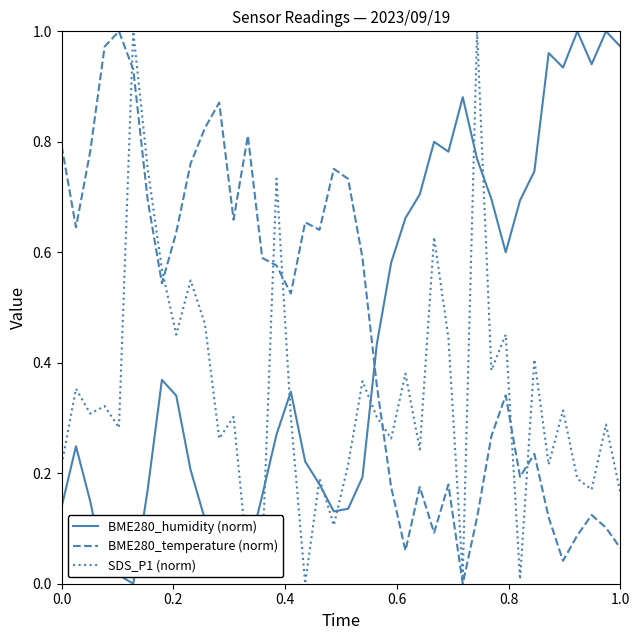

True or false: SDS_P1 (norm) and BME280_humidity (norm) intersect in this chart.

True